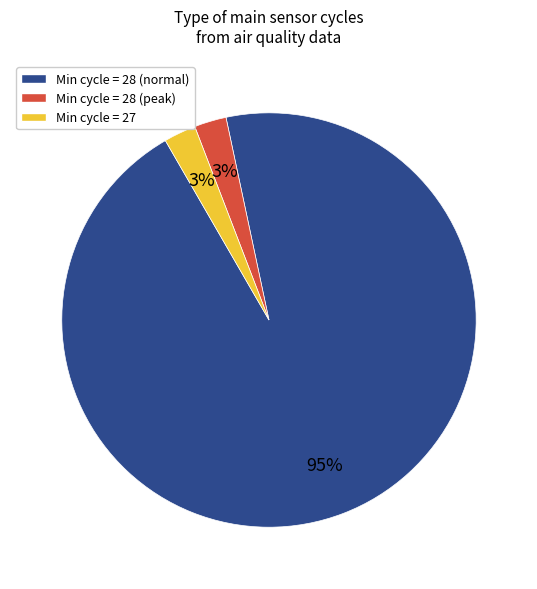

The Min cycle = 27 slice represents 3% of the pie. True or false?

True